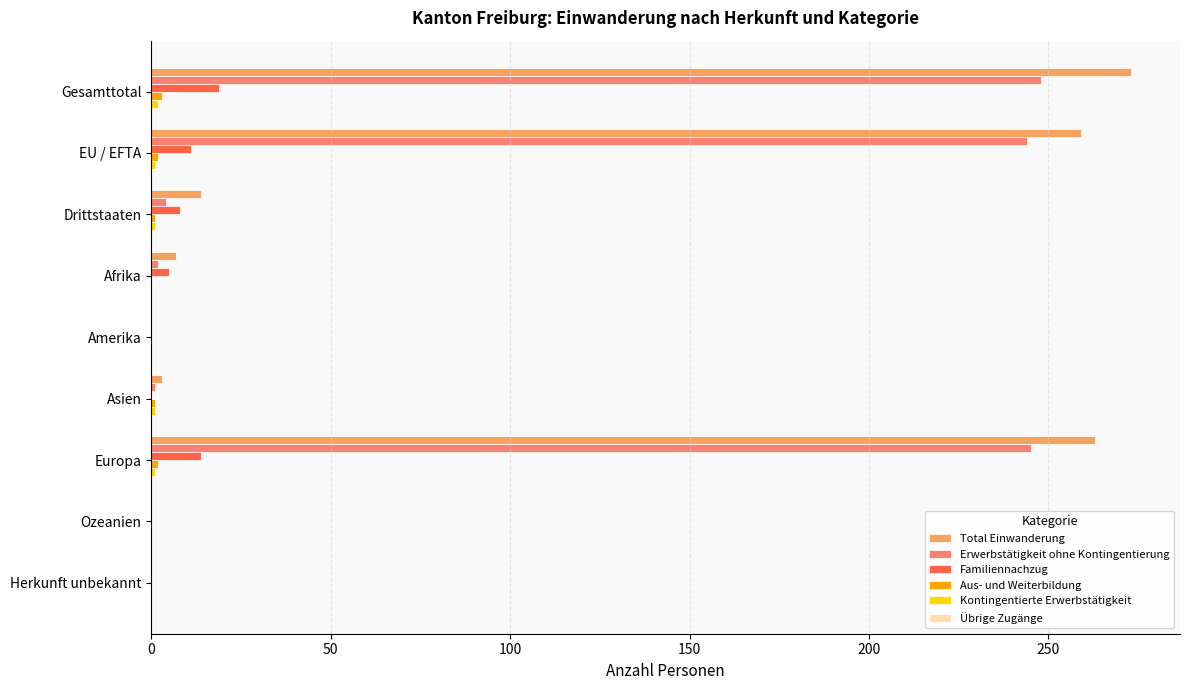

The Familiennachzug series shows 10 at Amerika. True or false?

False